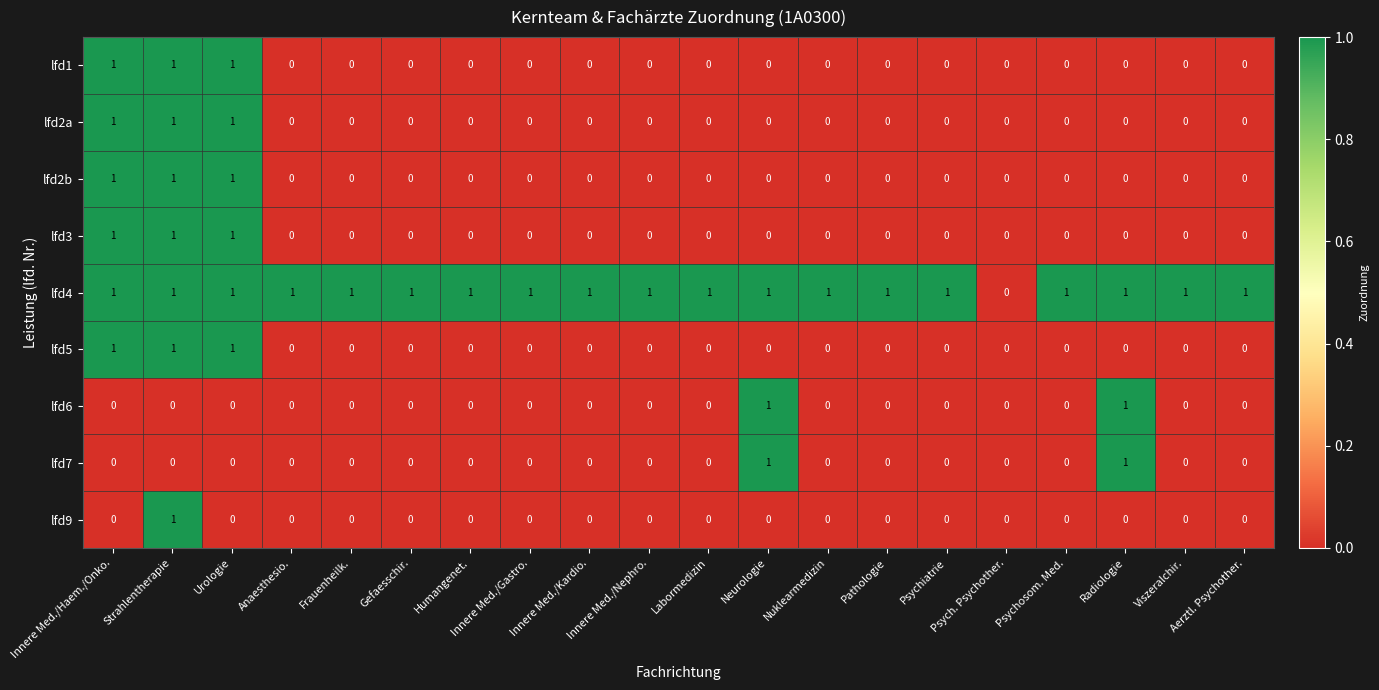

What is the sum of all lfd2b values?

3